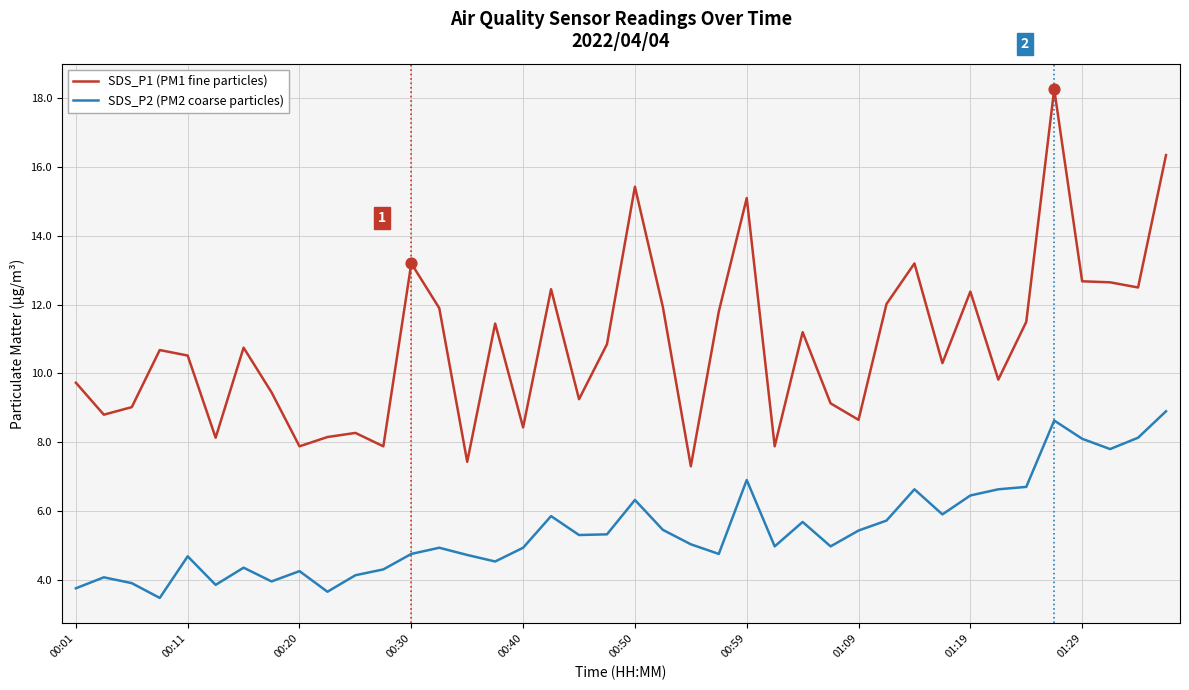

Which series has the largest range (max minus min)?

SDS_P1 (PM1 fine particles)